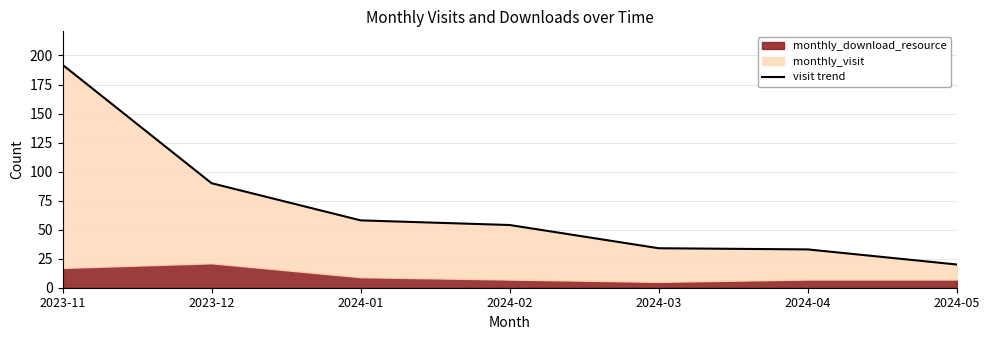

What is the change in value from 2024-01 to 2024-05?

-38